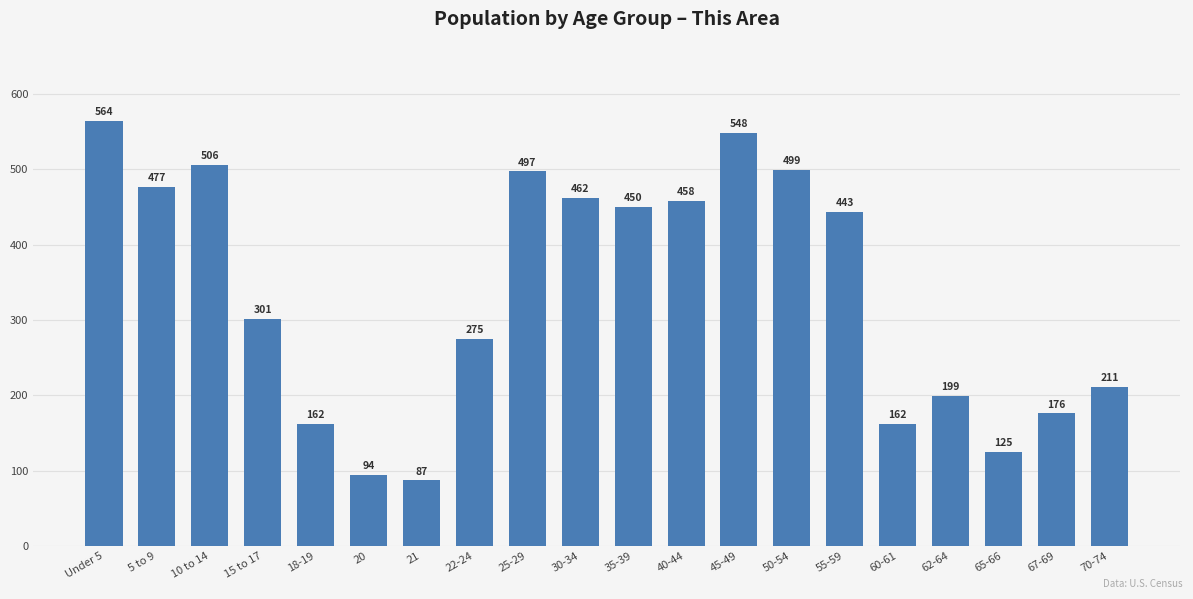

Which category has the highest value across all series?

Under 5